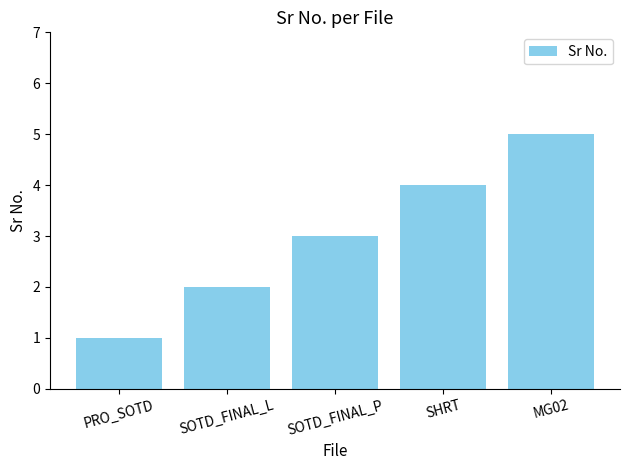

What is the label of the 4th bar from the right?

SOTD_FINAL_L